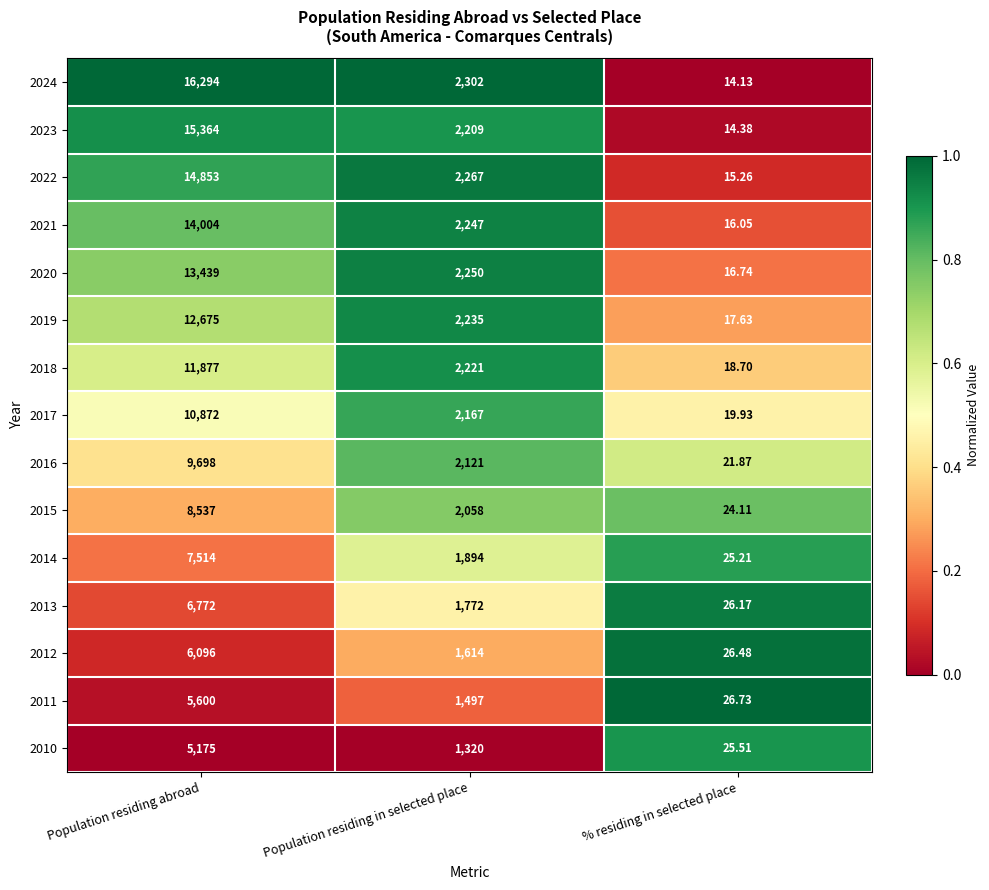

Count the number of data series in this chart.

15